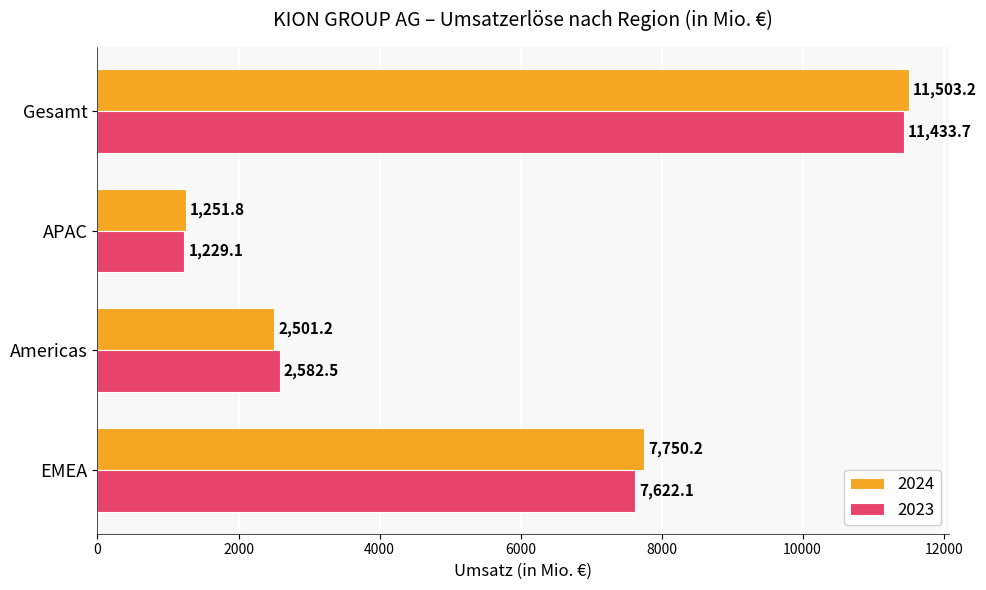

What is the difference between the 2024 values at Gesamt and APAC?

10251.4